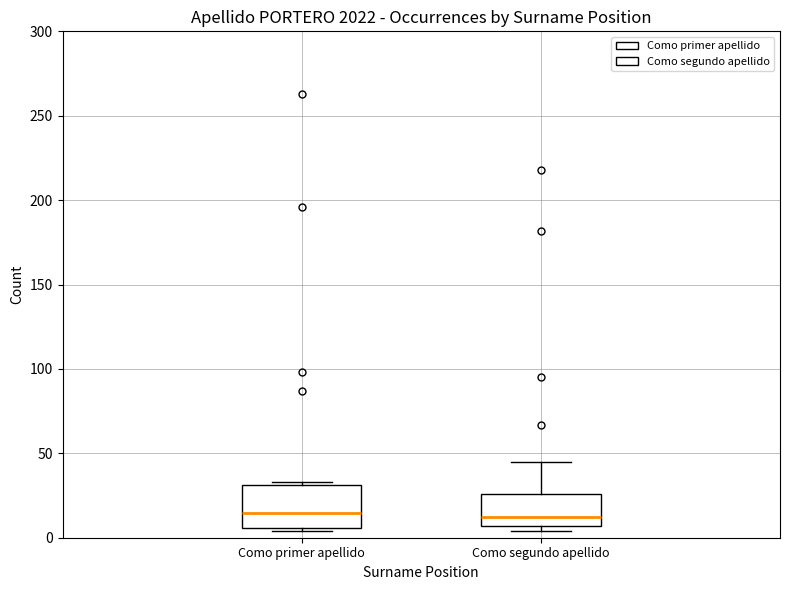

Reading left to right, transcribe this box plot: for each box, give where its median line is, the range the box spans, and where its two whiskers end, as read against the y-axis. The values are not printed on the chart, so give them approximately, as read against the axis.

Como primer apellido: median 15, box 5 to 30, whiskers 5 (just below the box's lower edge) to 35
Como segundo apellido: median 15, box 5 to 25, whiskers 5 (just below the box's lower edge) to 45